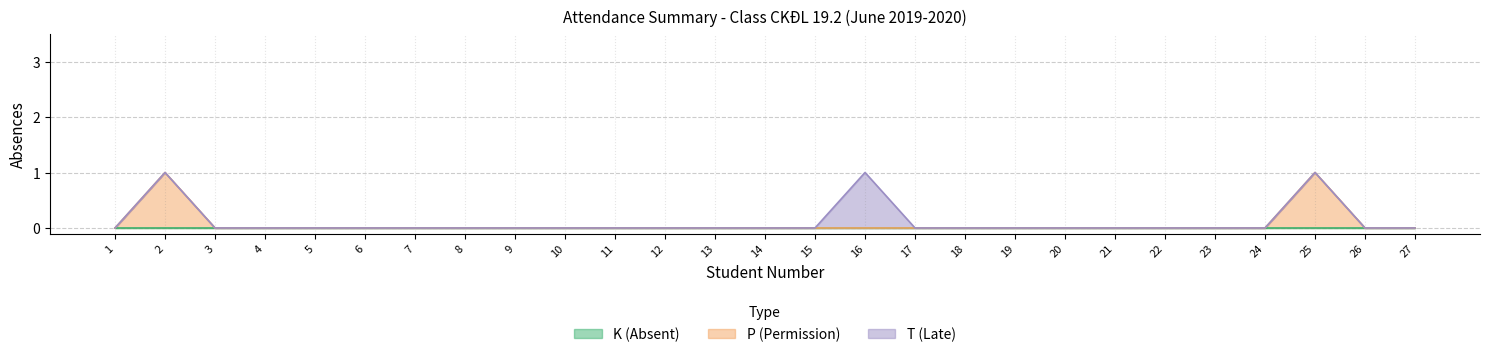

True or false: P and T intersect in this chart.

False